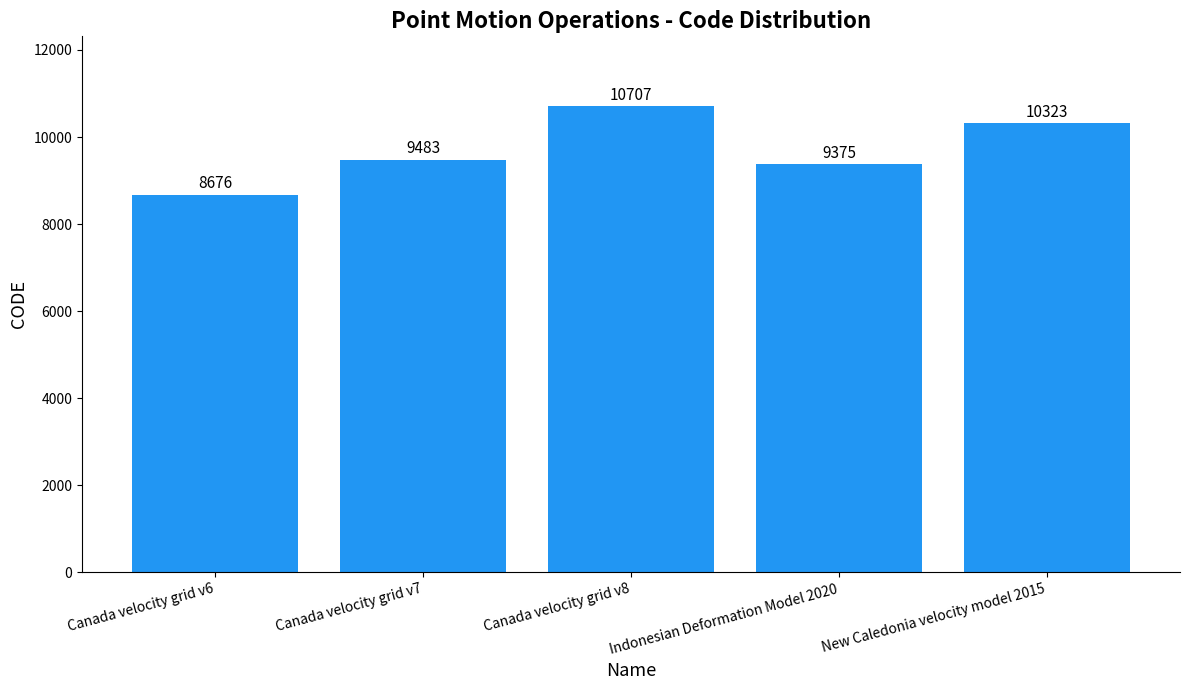

Reading right to left, what are all the values shown in this chart?

New Caledonia velocity model 2015=10323	Indonesian Deformation Model 2020=9375	Canada velocity grid v8=10707	Canada velocity grid v7=9483	Canada velocity grid v6=8676